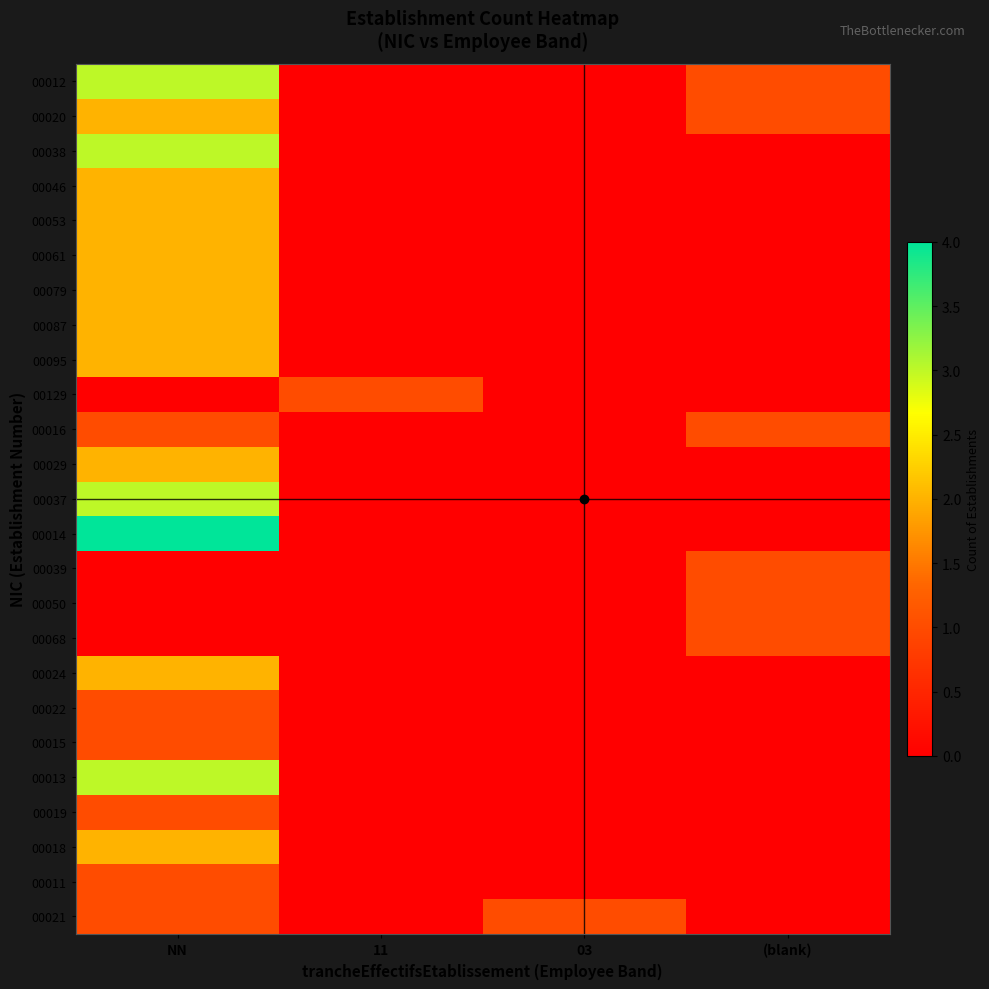

Reading right to left, transcribe all the data shown in this chart.

00012: (blank)=1	03=0	11=0	NN=3
00020: (blank)=1	03=0	11=0	NN=2
00038: (blank)=0	03=0	11=0	NN=3
00046: (blank)=0	03=0	11=0	NN=2
00053: (blank)=0	03=0	11=0	NN=2
00061: (blank)=0	03=0	11=0	NN=2
00079: (blank)=0	03=0	11=0	NN=2
00087: (blank)=0	03=0	11=0	NN=2
00095: (blank)=0	03=0	11=0	NN=2
00129: (blank)=0	03=0	11=1	NN=0
00016: (blank)=1	03=0	11=0	NN=1
00029: (blank)=0	03=0	11=0	NN=2
00037: (blank)=0	03=0	11=0	NN=3
00014: (blank)=0	03=0	11=0	NN=4
00039: (blank)=1	03=0	11=0	NN=0
00050: (blank)=1	03=0	11=0	NN=0
00068: (blank)=1	03=0	11=0	NN=0
00024: (blank)=0	03=0	11=0	NN=2
00022: (blank)=0	03=0	11=0	NN=1
00015: (blank)=0	03=0	11=0	NN=1
00013: (blank)=0	03=0	11=0	NN=3
00019: (blank)=0	03=0	11=0	NN=1
00018: (blank)=0	03=0	11=0	NN=2
00011: (blank)=0	03=0	11=0	NN=1
00021: (blank)=0	03=1	11=0	NN=1